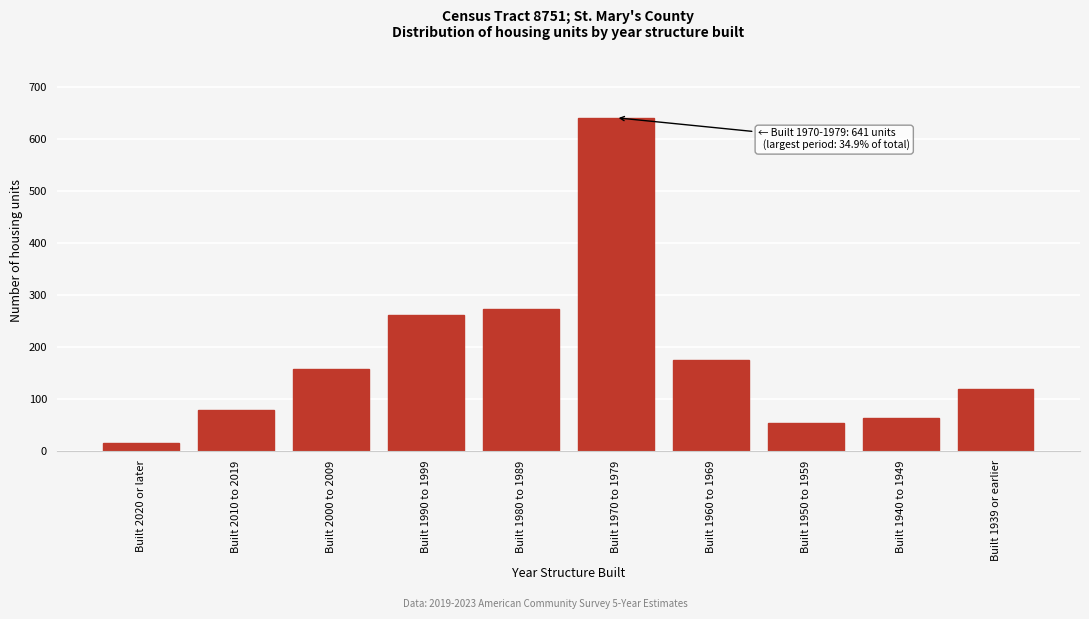

Reading left to right, transcribe all the data shown in this chart.

15	79	157	262	273	641	174	53	62	119